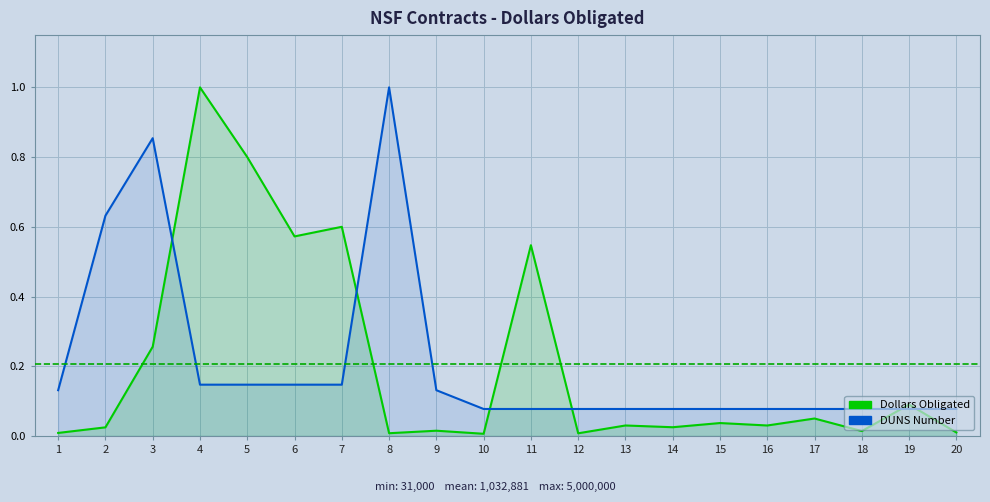

The Dollars Obligated series shows 0.0 at 16. True or false?

True